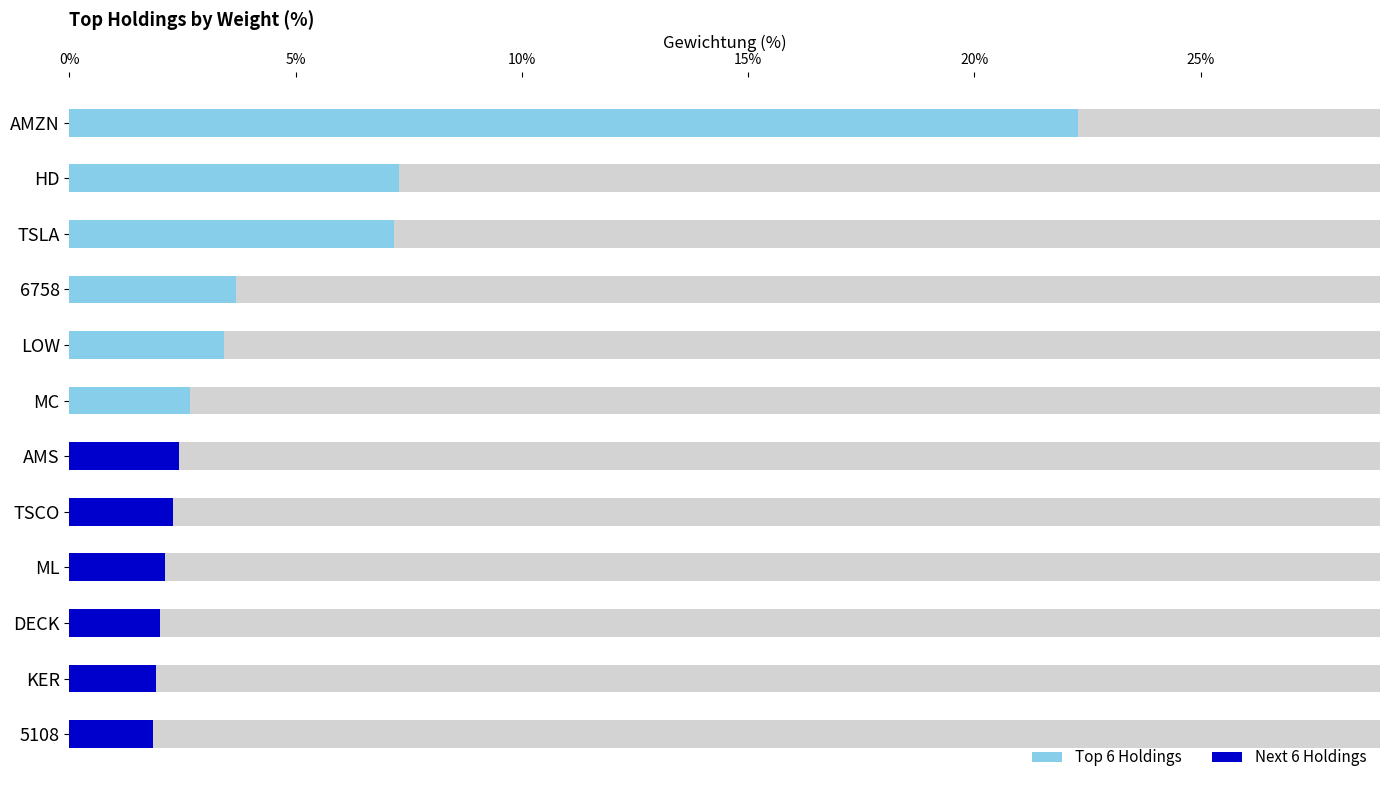

Is the value of Kurs at HD greater than the value of Gewichtung (%) at DECK?

Yes